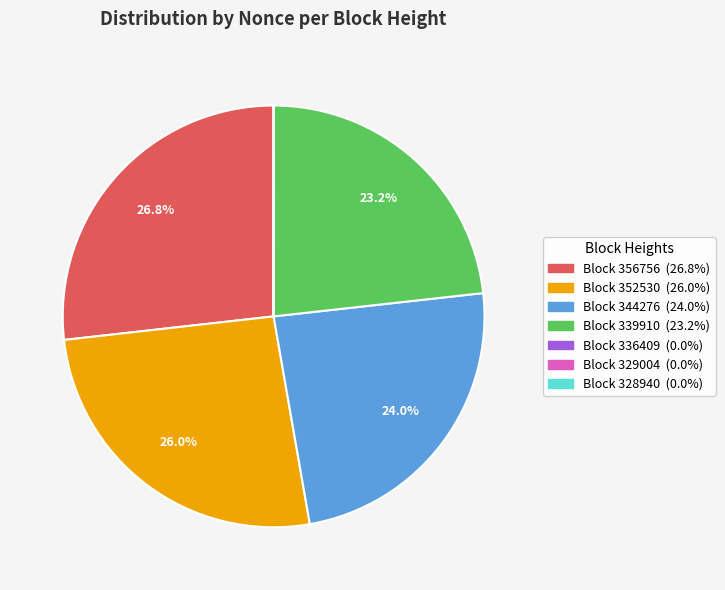

Is there a majority slice in this chart?

No